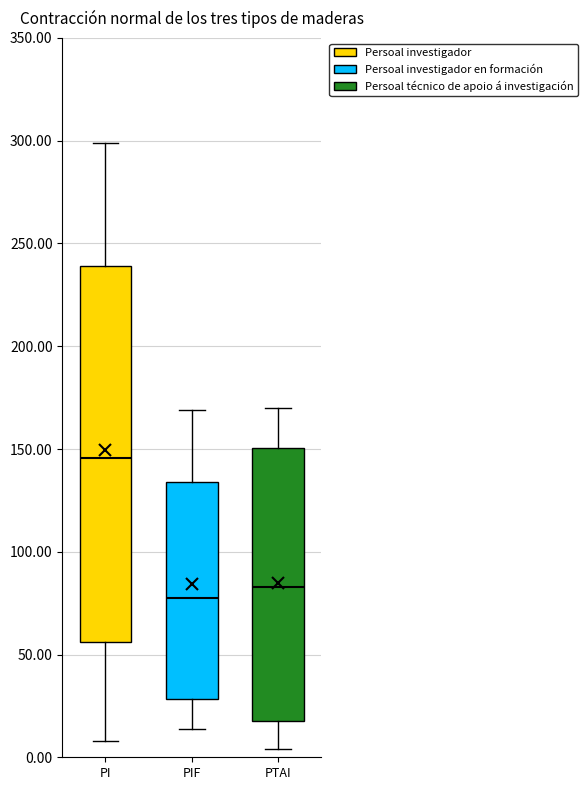

Where is the upper edge of the box for PTAI on the y-axis? The values are not printed on the chart, so give them approximately, as read against the axis.

150